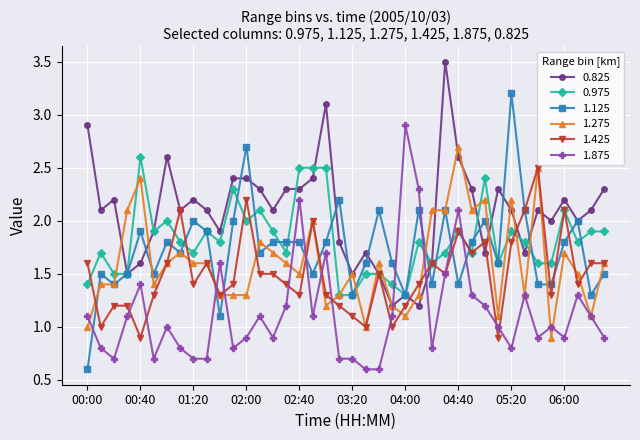

Which series has the largest total across all categories?

0.825